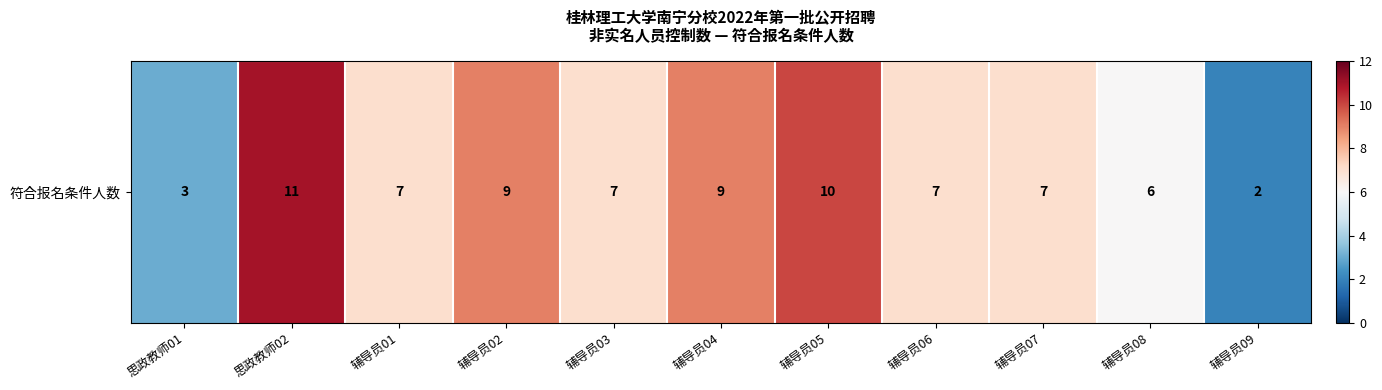

At which category does the chart reach its minimum across all series?

辅导员09